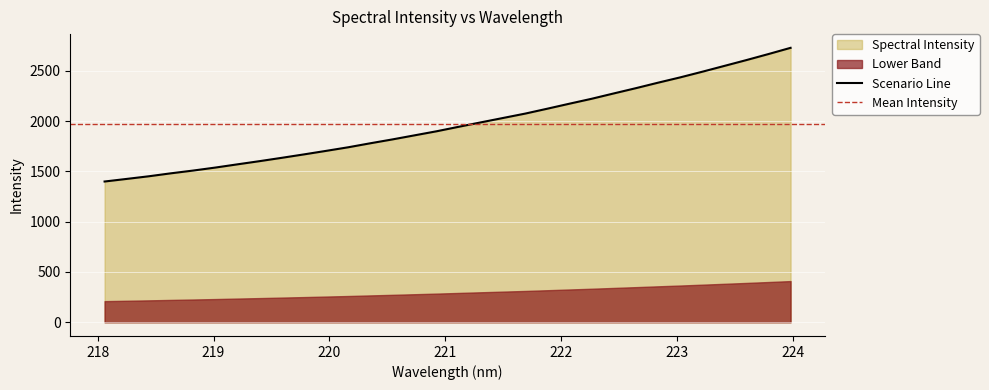

Rank the categories by value from lowest to highest.

218.0596, 218.2508, 218.442, 218.6332, 218.8244, 219.0156, 219.2067, 219.3979, 219.589, 219.7801, 219.9712, 220.1623, 220.3533, 220.5444, 220.7354, 220.9264, 221.1174, 221.3083, 221.4993, 221.6902, 221.8812, 222.0721, 222.263, 222.4538, 222.6447, 222.8355, 223.0264, 223.2172, 223.408, 223.5987, 223.7895, 223.9802